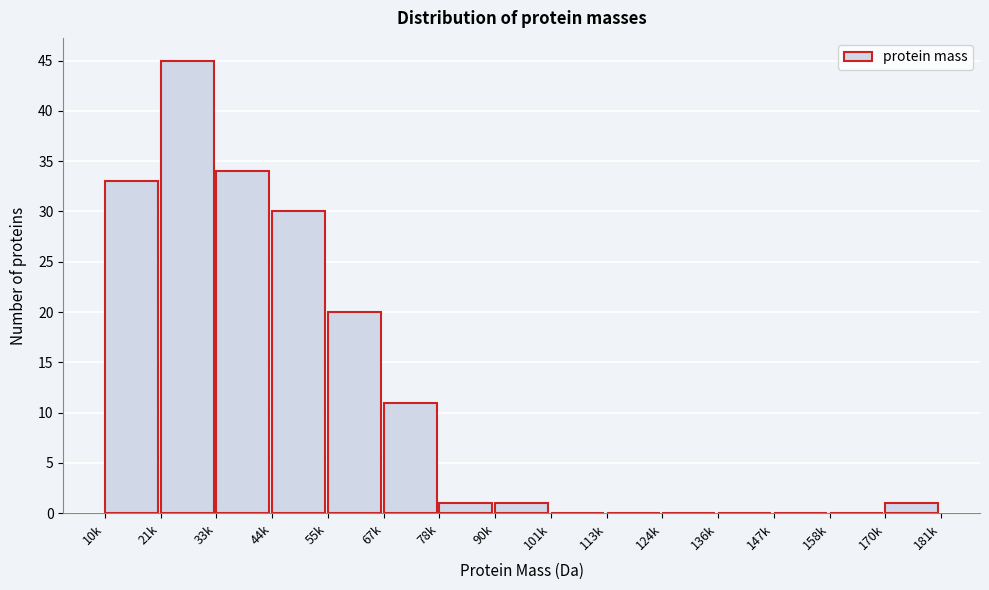

Reading left to right, transcribe all the data shown in this chart.

10k=33	21k=45	33k=34	44k=30	55k=20	67k=11	78k=1	90k=1	101k=0	113k=0	124k=0	136k=0	147k=0	158k=0	170k=1